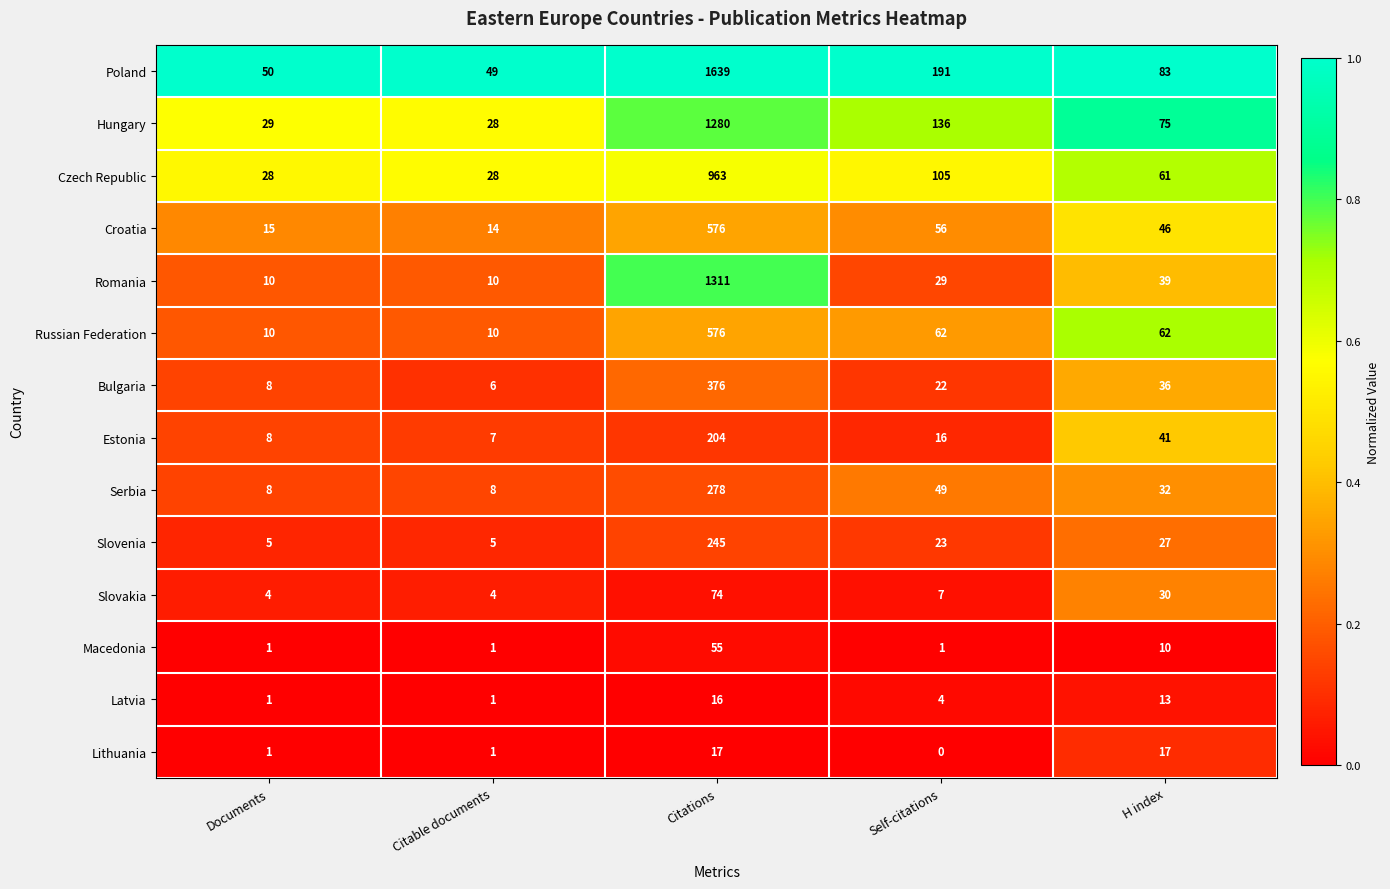

What is the spread (max minus min) of values at Self-citations?

191